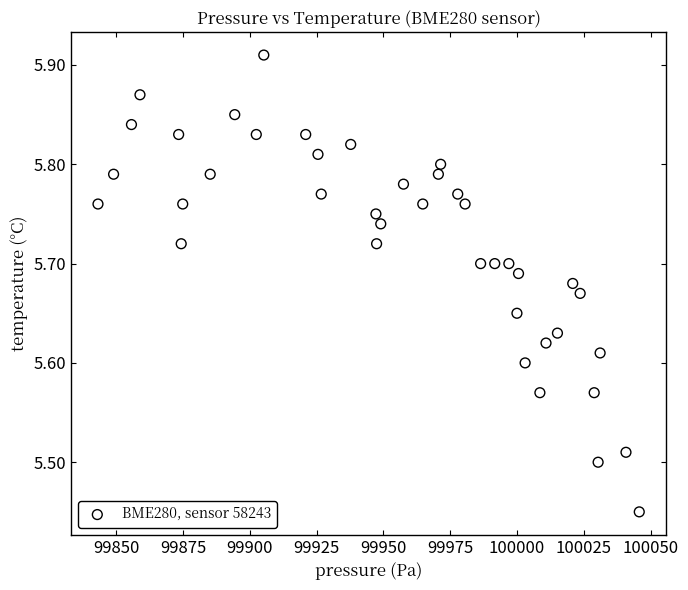

What is the range of Y values (max minus min)?

0.5